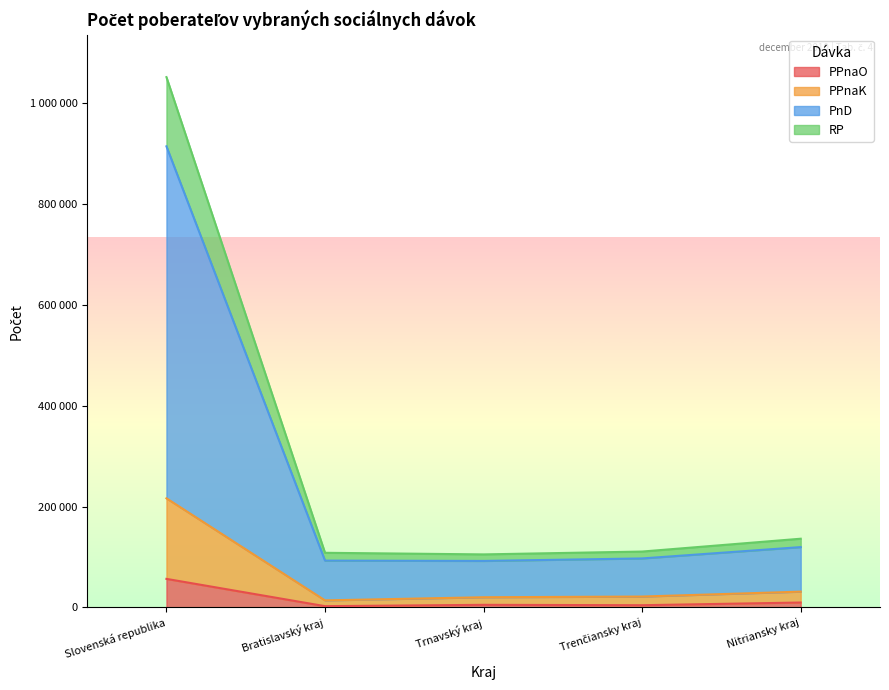

True or false: PPnaK and PPnaO intersect in this chart.

False